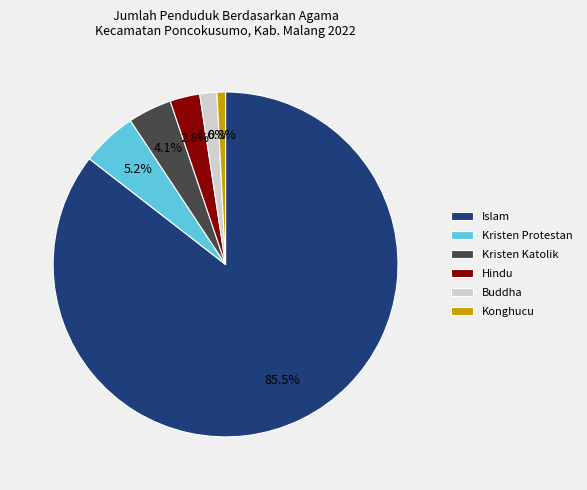

How much of the chart is everything except Kristen Protestan?

94.8%